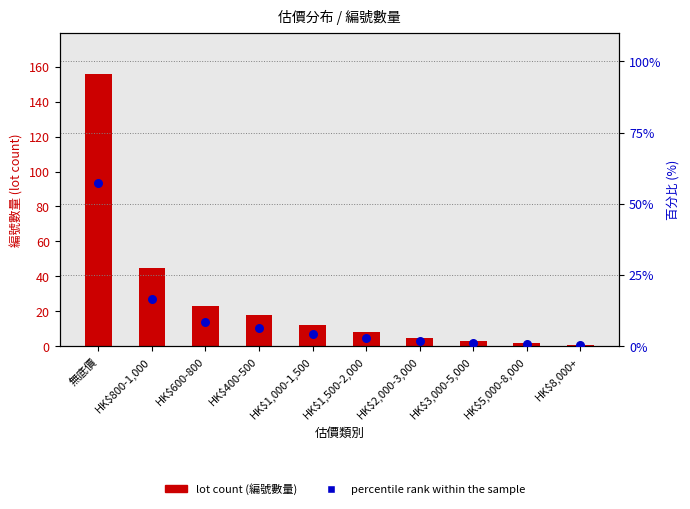

Which series has the widest spread of Y values?

lot count